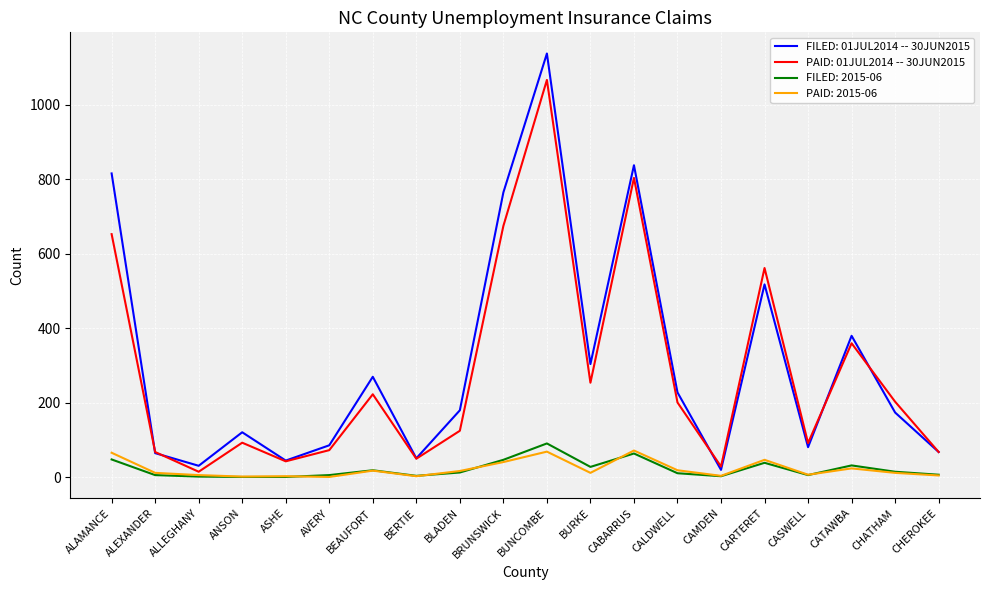

What is the spread (max minus min) of values at CABARRUS?

774